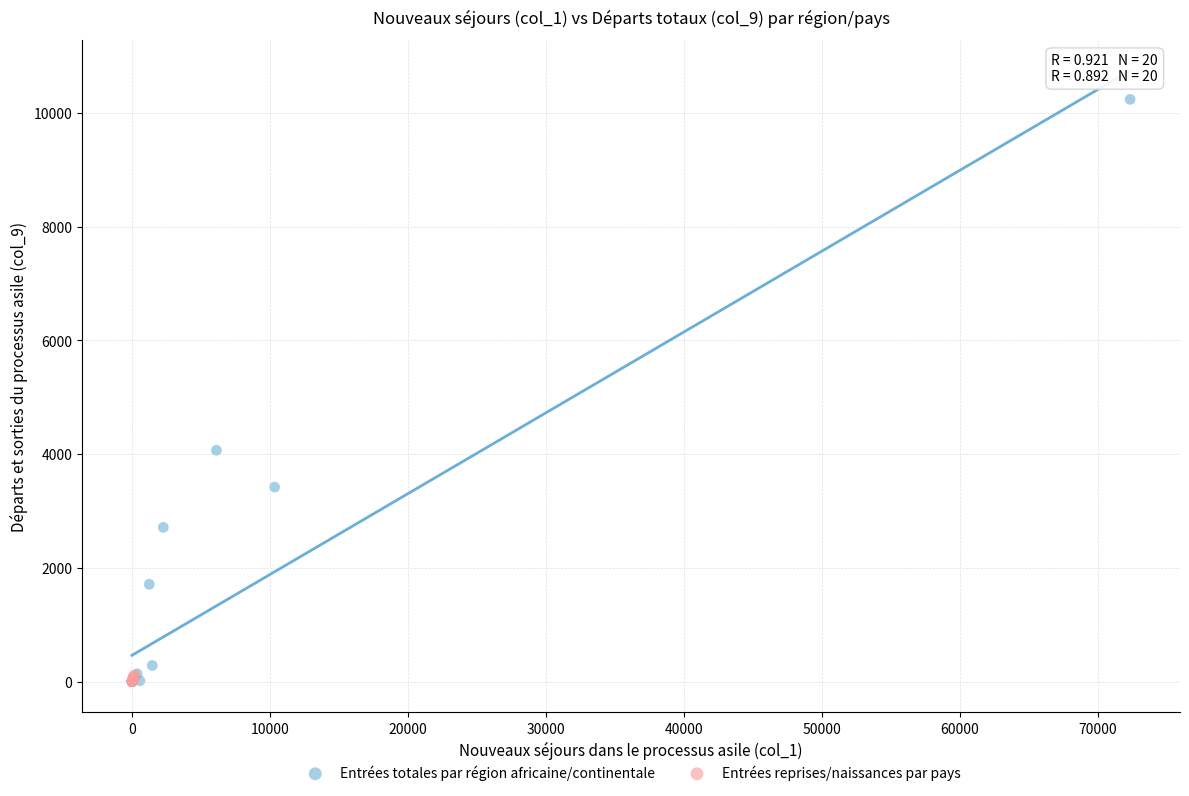

Which series reaches the maximum Y coordinate?

Entrées totales par région africaine/continentale